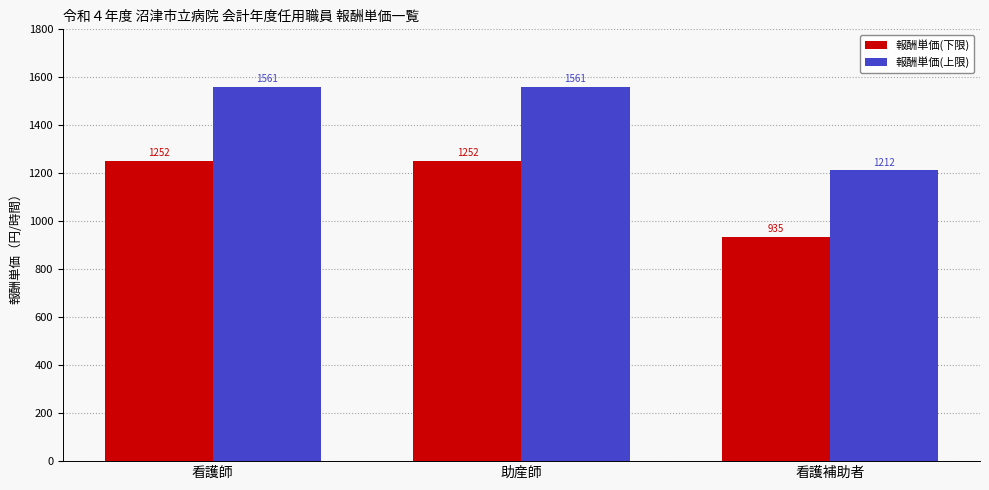

What is the spread (max minus min) of values at 看護補助者?

277